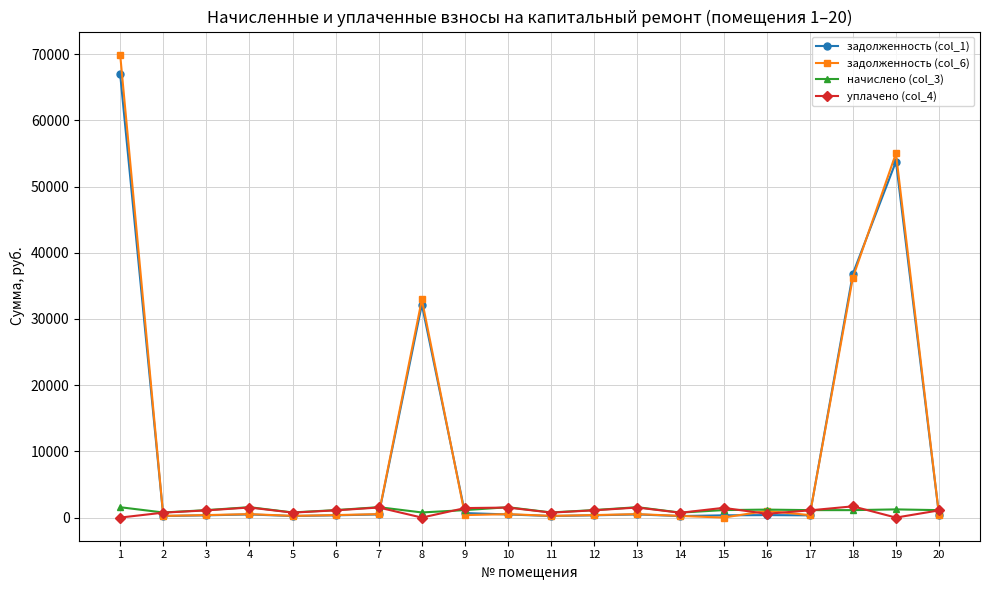

At which category does the chart reach its peak across all series?

1